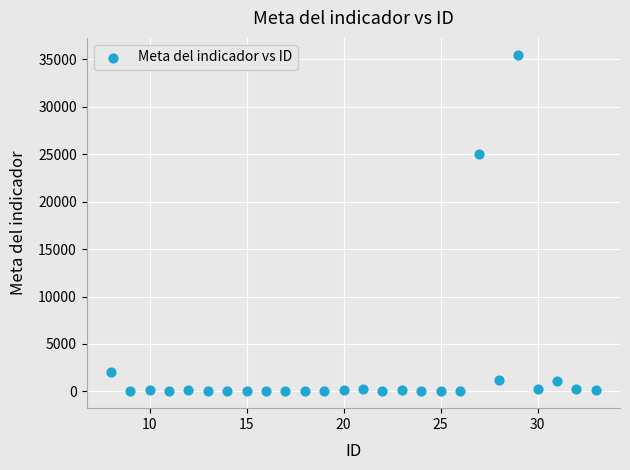

What Y value in the scatter plot is closest to 17752?

25000